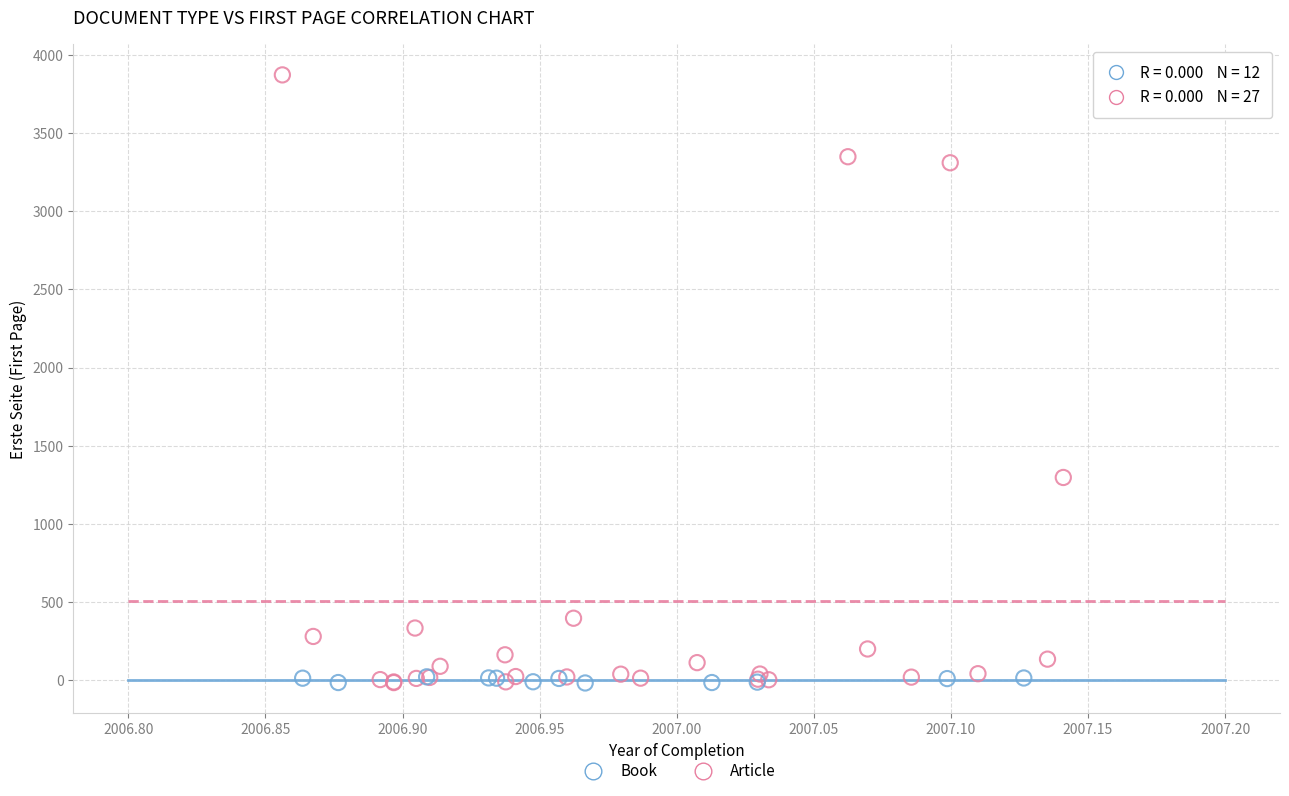

Which series has the widest spread of Y values?

Article